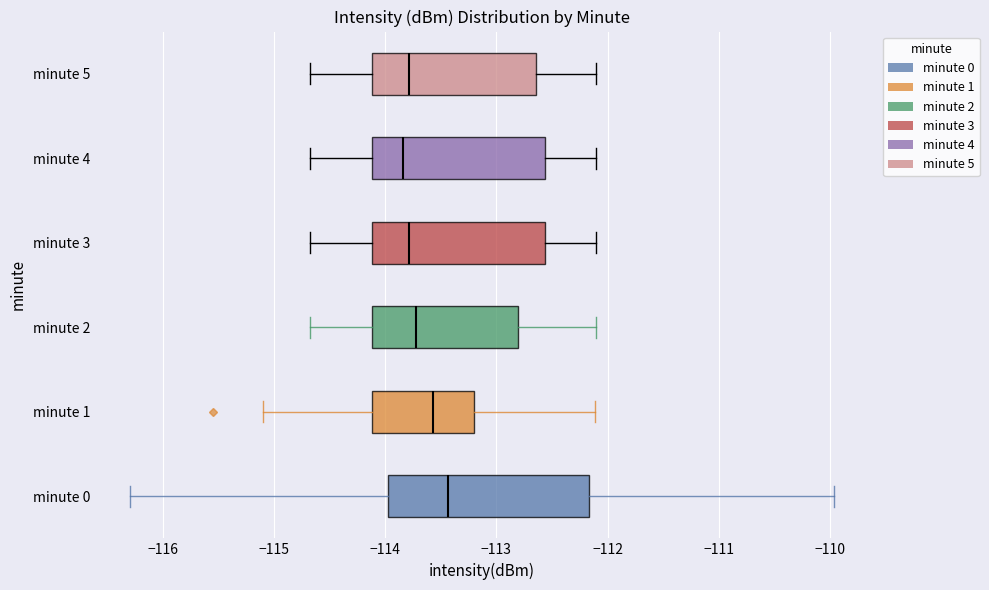

Reading bottom to top, read every box against the x-axis: the position of its median line, the range the box covers, and the ends of its whiskers. The values are not printed on the chart, so give them approximately, as read against the axis.

minute 0: median -113.4, box -114.0 to -112.2, whiskers -116.3 to -110.0
minute 1: median -113.6, box -114.1 to -113.2, whiskers -115.1 to -112.1
minute 2: median -113.7, box -114.1 to -112.8, whiskers -114.7 to -112.1
minute 3: median -113.8, box -114.1 to -112.6, whiskers -114.7 to -112.1
minute 4: median -113.8, box -114.1 to -112.6, whiskers -114.7 to -112.1
minute 5: median -113.8, box -114.1 to -112.6, whiskers -114.7 to -112.1